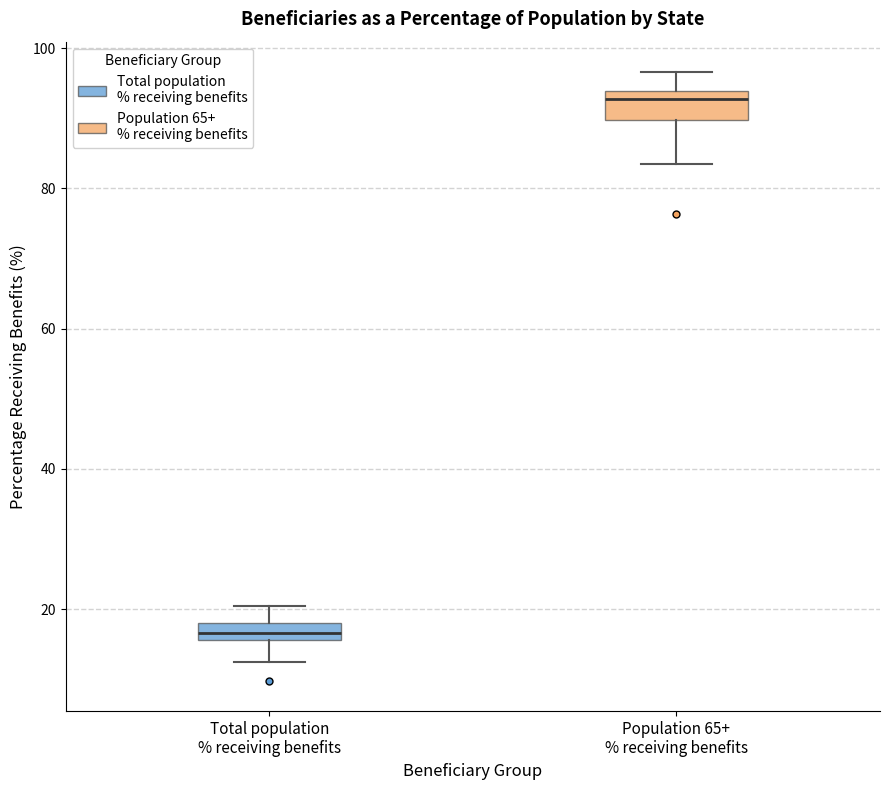

Which box has the lowest median line?

Total population % receiving benefits